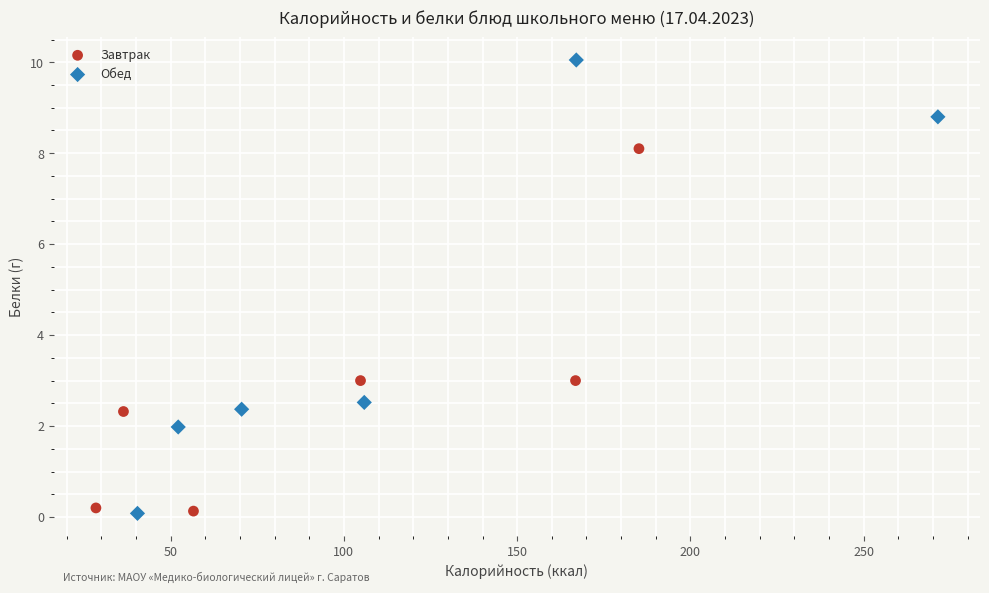

Which series contains the highest Y value?

Обед